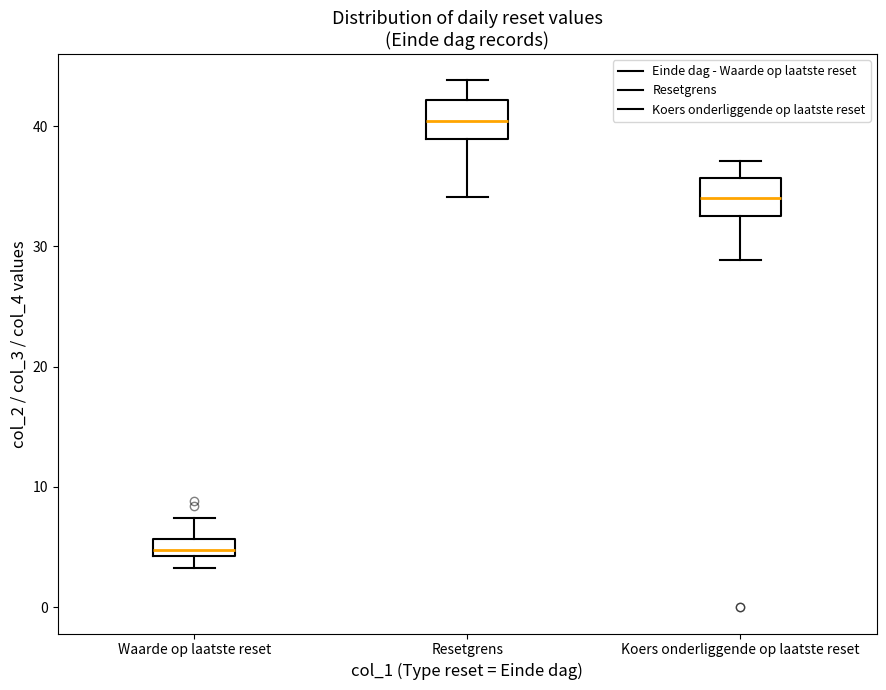

Which box's median line is the highest?

Resetgrens